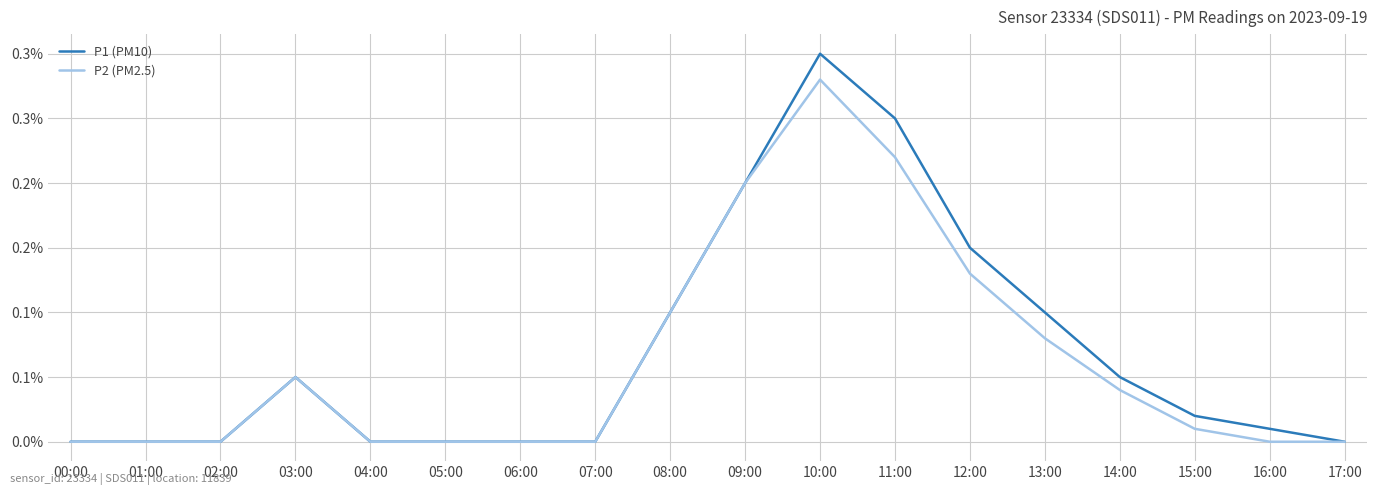

What is the average value of the P2 (PM2.5) series?

0.1